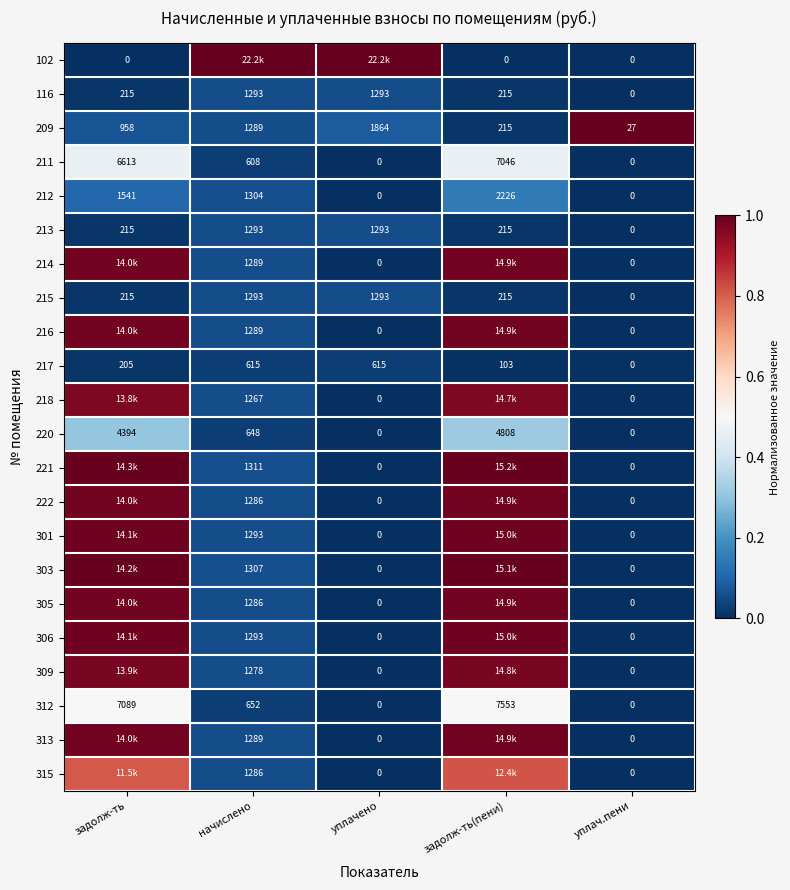

Count the number of data series in this chart.

22